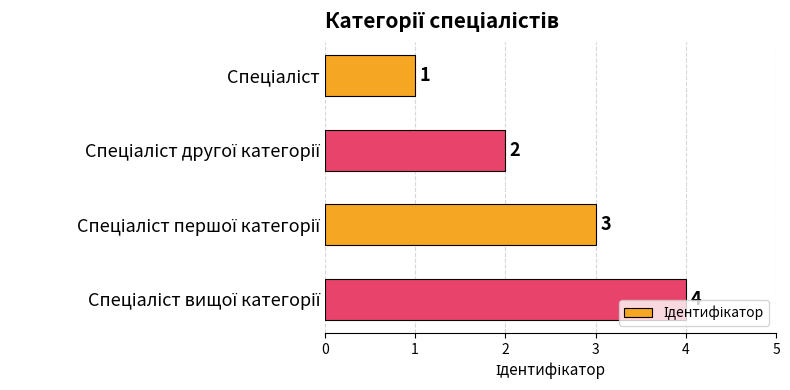

What is the maximum value shown in the chart?

4